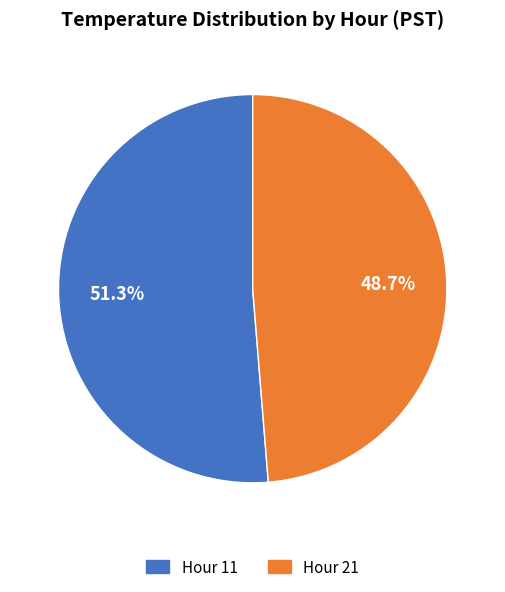

To the nearest percent, what portion does Hour 21 represent?

49%